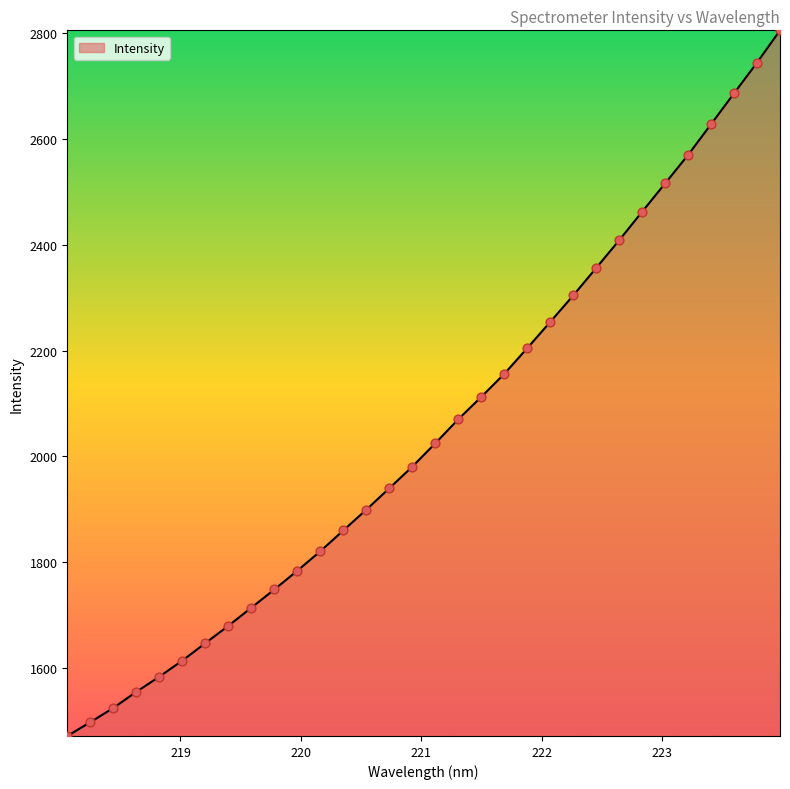

What is the smallest value displayed?

1471.2